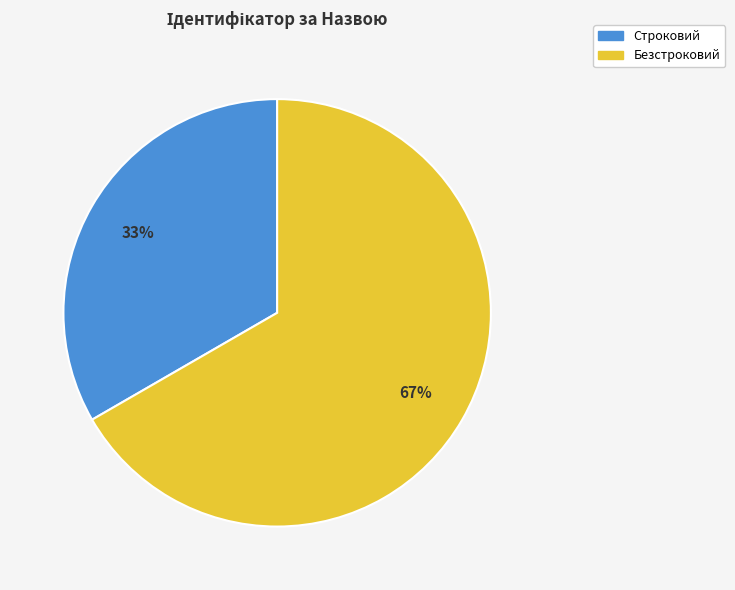

The Строковий slice represents 33% of the pie. True or false?

True